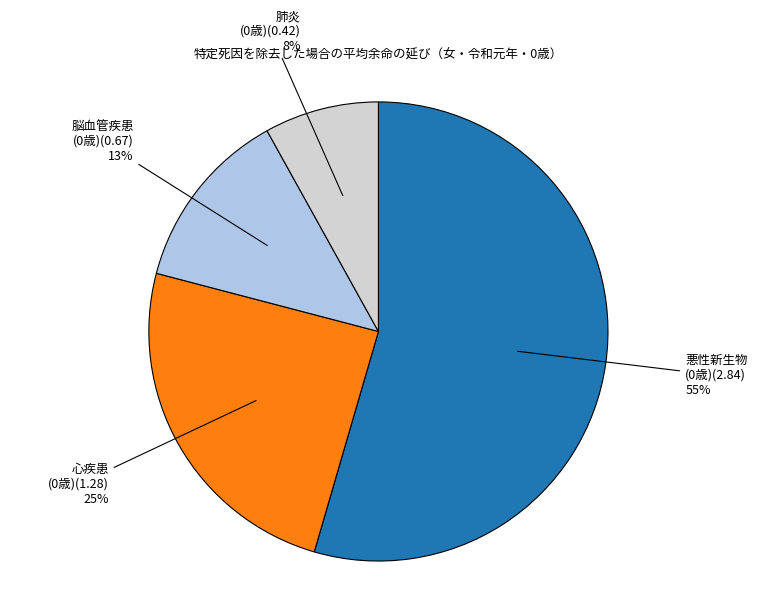

Is there a majority slice in this chart?

Yes